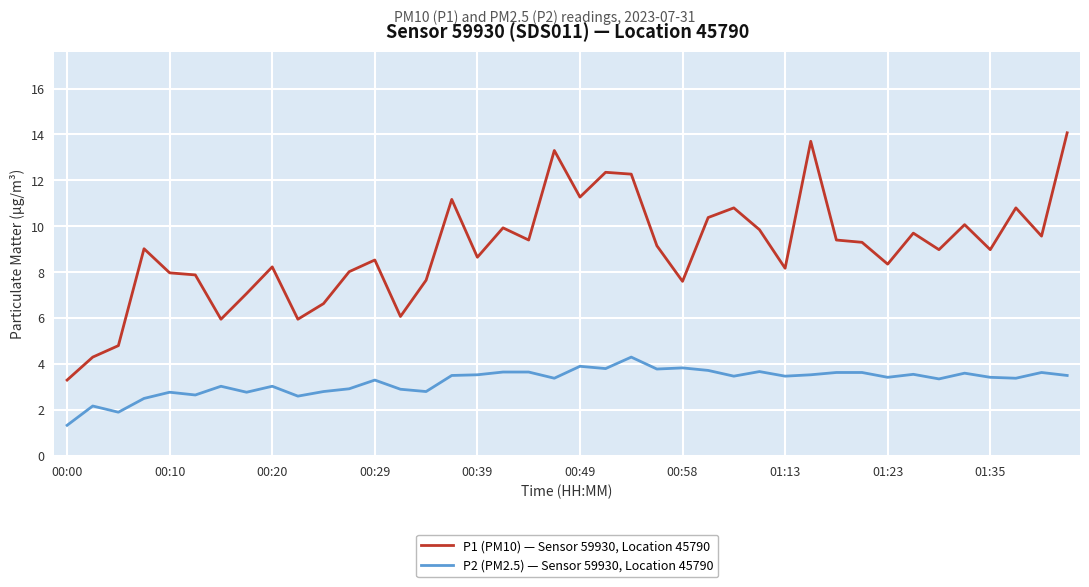

What are all the series names shown in the legend?

P1 (PM10) — Sensor 59930, Location 45790, P2 (PM2.5) — Sensor 59930, Location 45790